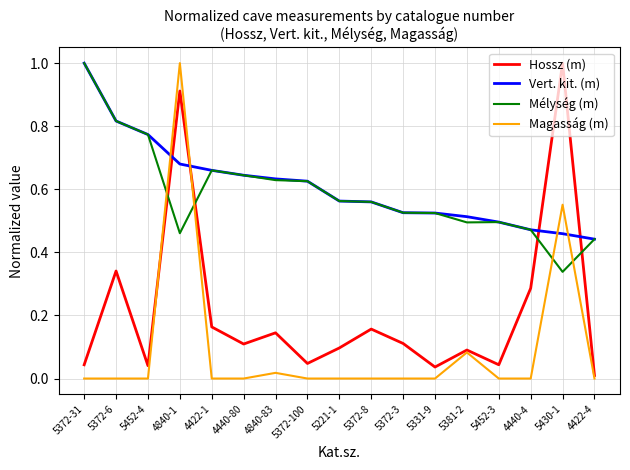

True or false: Mélység (m) has a value of 1.1 at 5452-4.

False